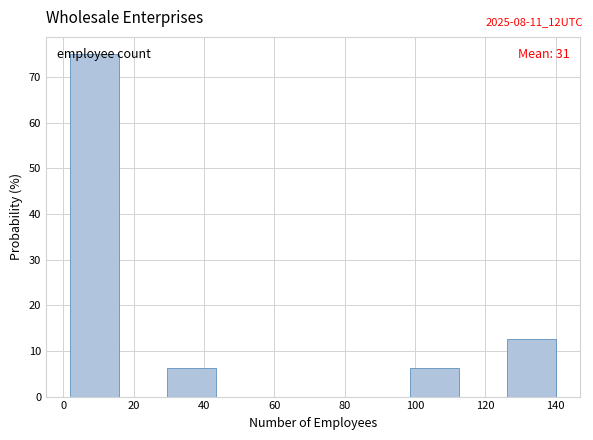

Which range on the x-axis has the tallest bar?

2.0 to 15.8